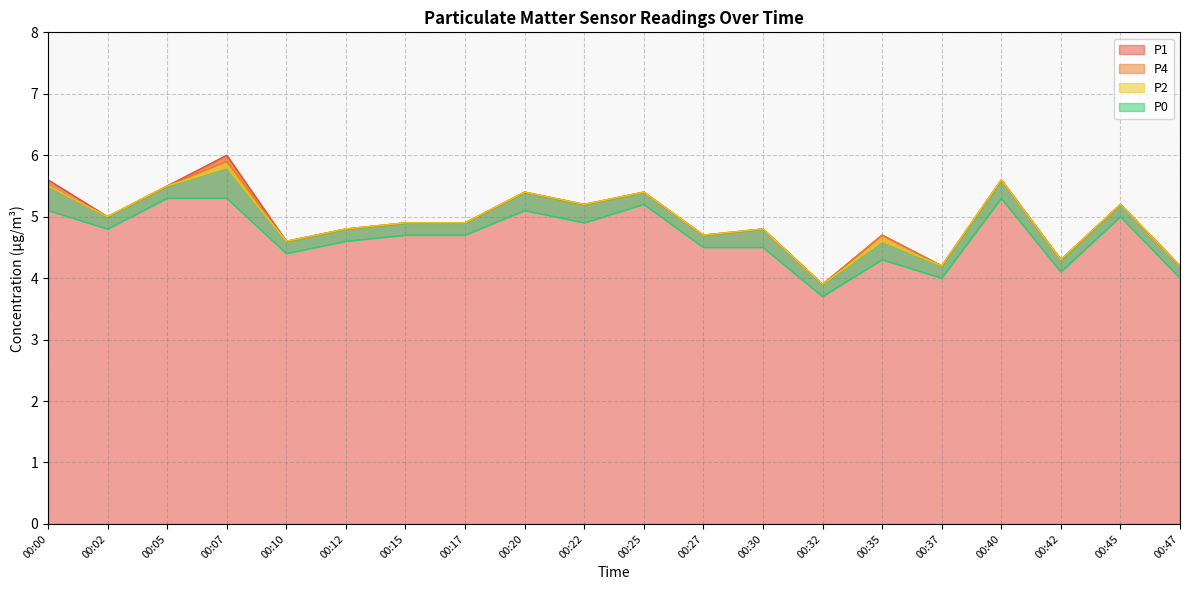

What is the smallest value displayed?

3.7